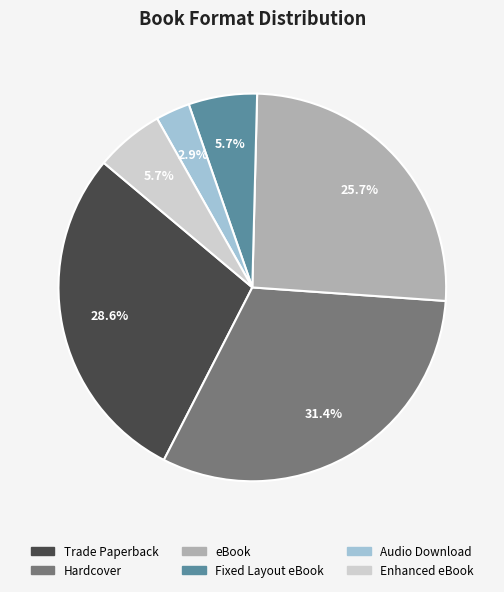

Combined, what portion of the pie is Audio Download and Fixed Layout eBook?

8.6%